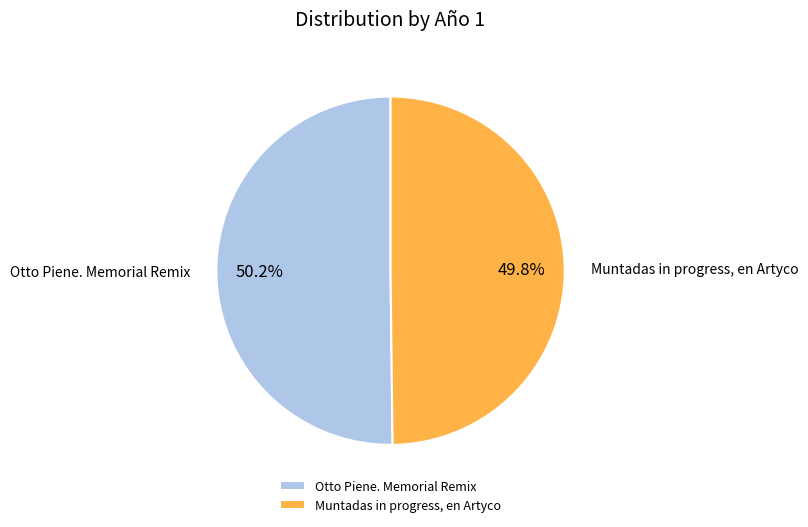

What is the ratio of the value at Otto Piene. Memorial Remix to the value at Muntadas in progress, en Artyco?

1.0